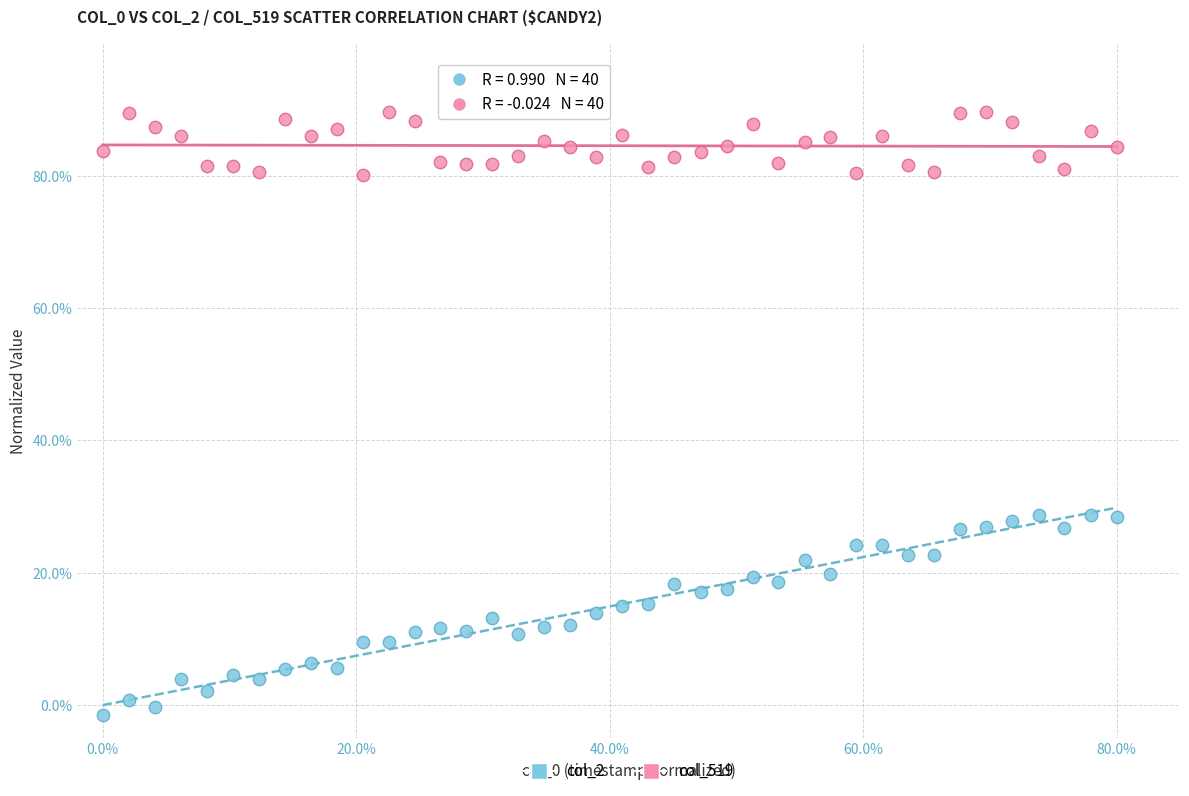

What are all the series names shown in the legend?

col_2, col_519